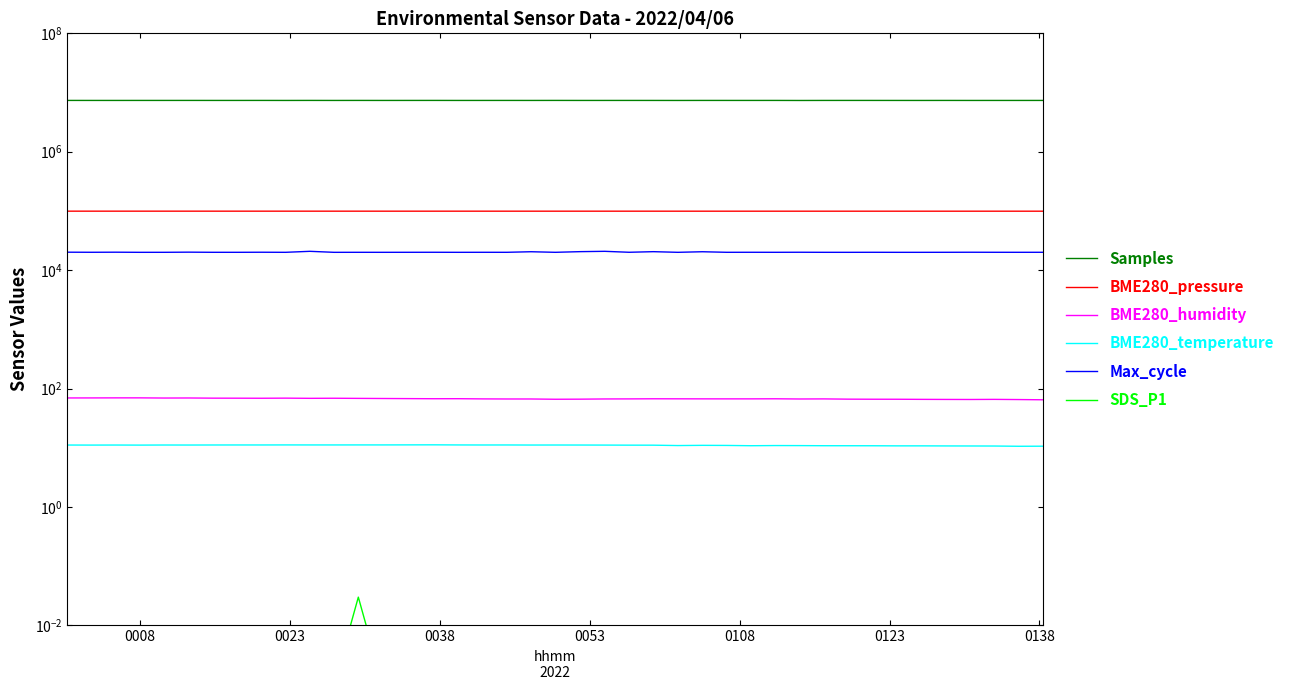

Rank the series at 0008 from highest to lowest value.

Samples, BME280_pressure, Max_cycle, BME280_humidity, BME280_temperature, SDS_P1